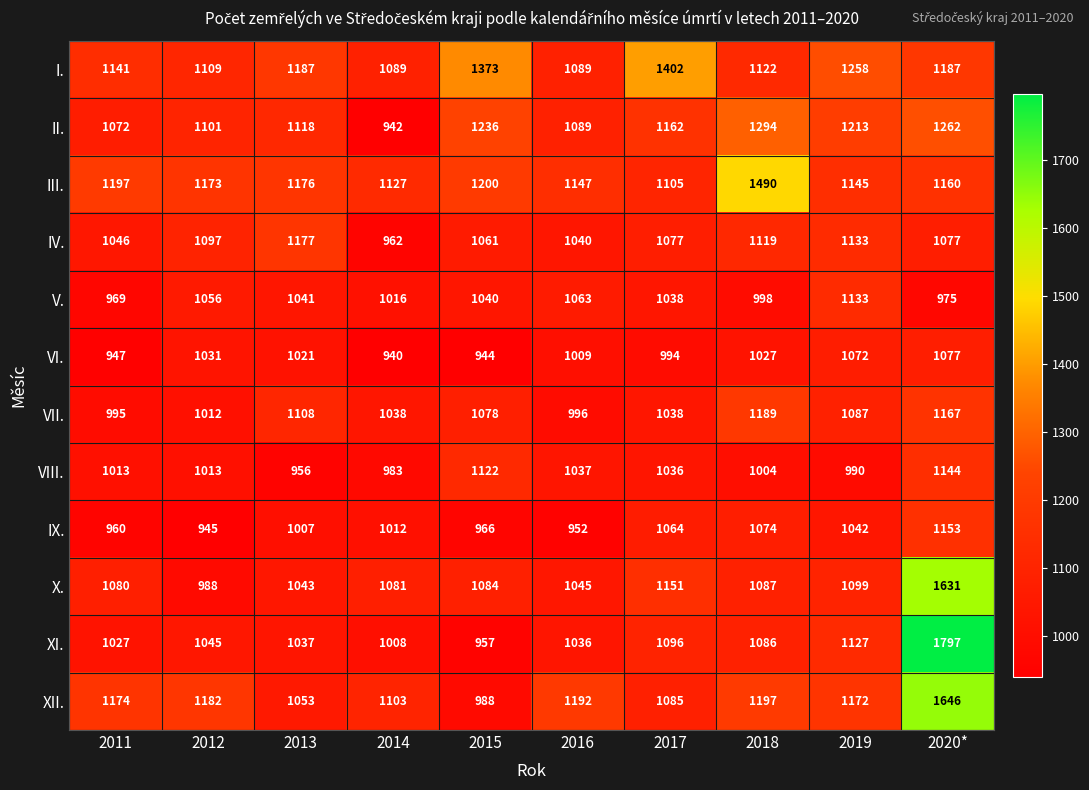

At which category does the chart reach its peak across all series?

2020*